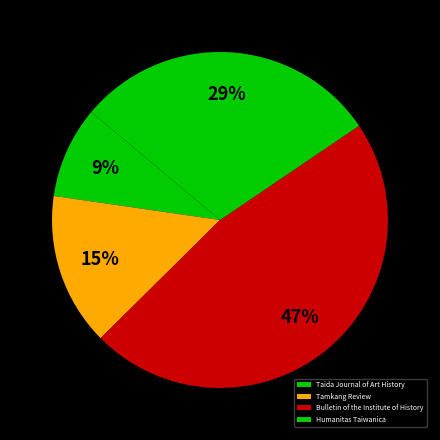

Is it true that Tamkang Review is 15% of the pie?

True